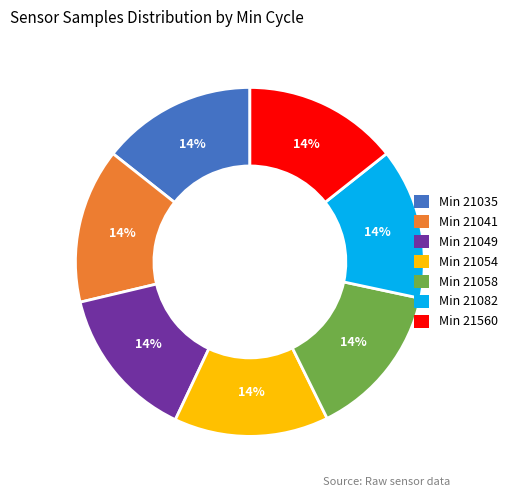

To the nearest percent, what is the average slice percentage?

14%